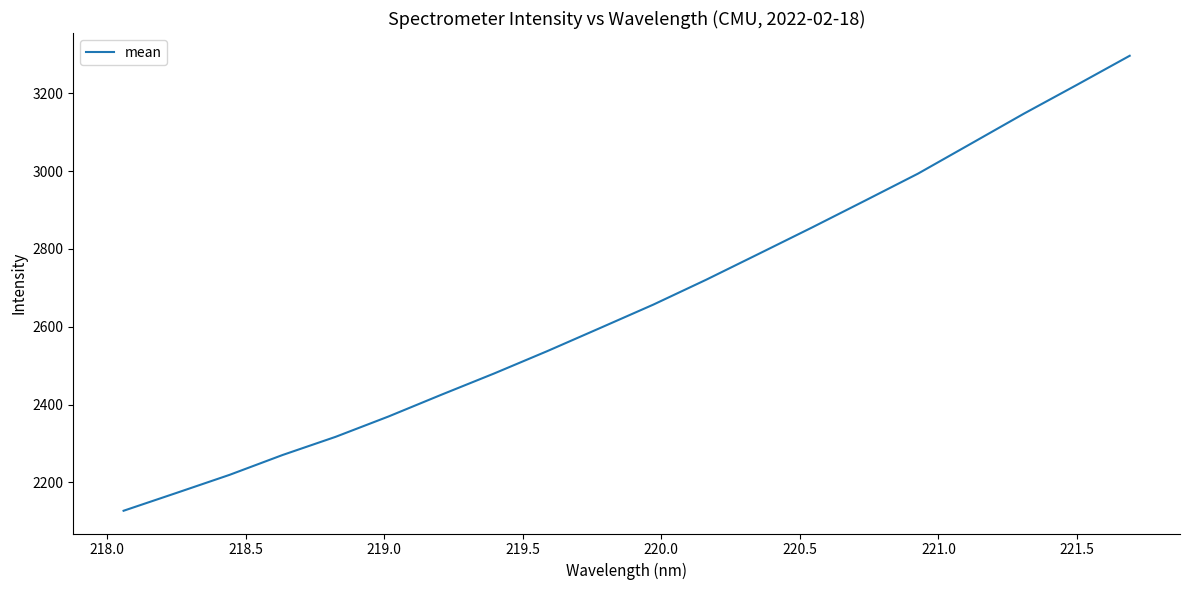

Count the number of data series in this chart.

1